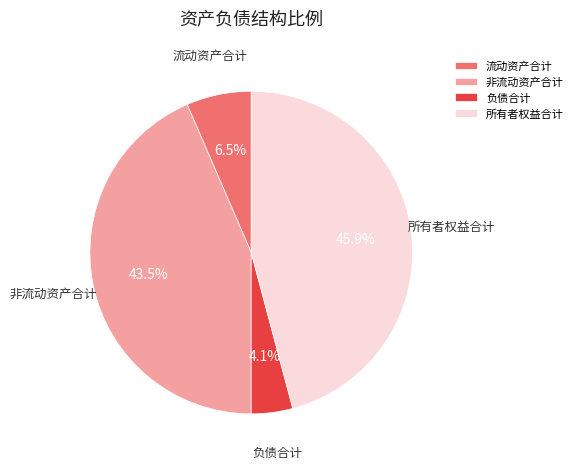

Between 负债合计 and 流动资产合计, which is larger?

流动资产合计